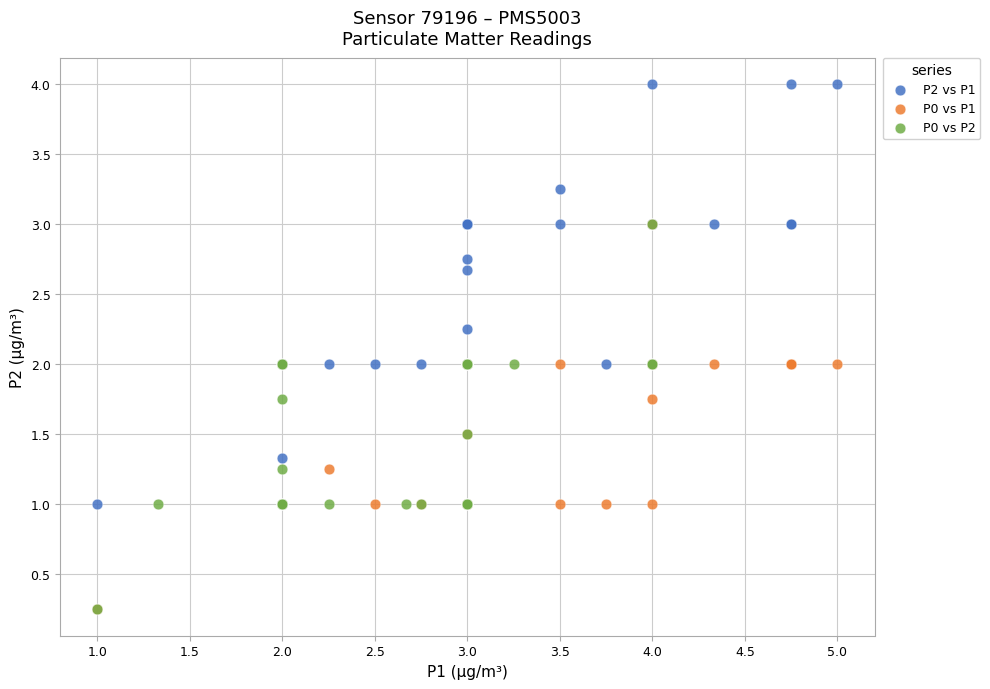

Which series has the widest spread of Y values?

P2 vs P1